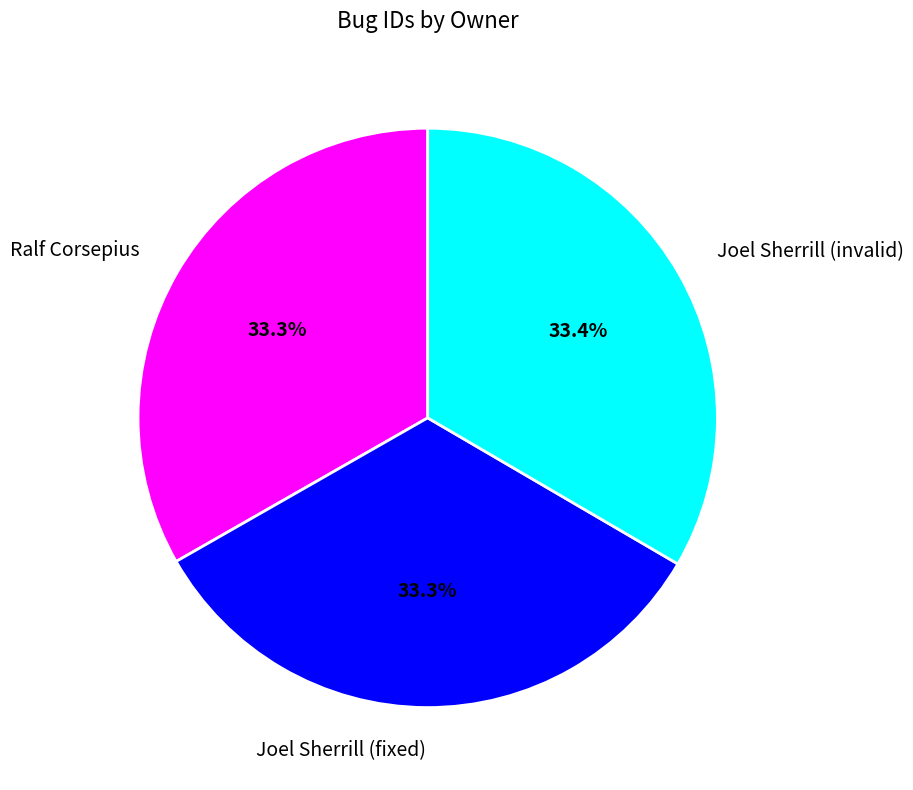

Do Joel Sherrill (fixed) and Joel Sherrill (invalid) together represent more than half of the pie?

Yes